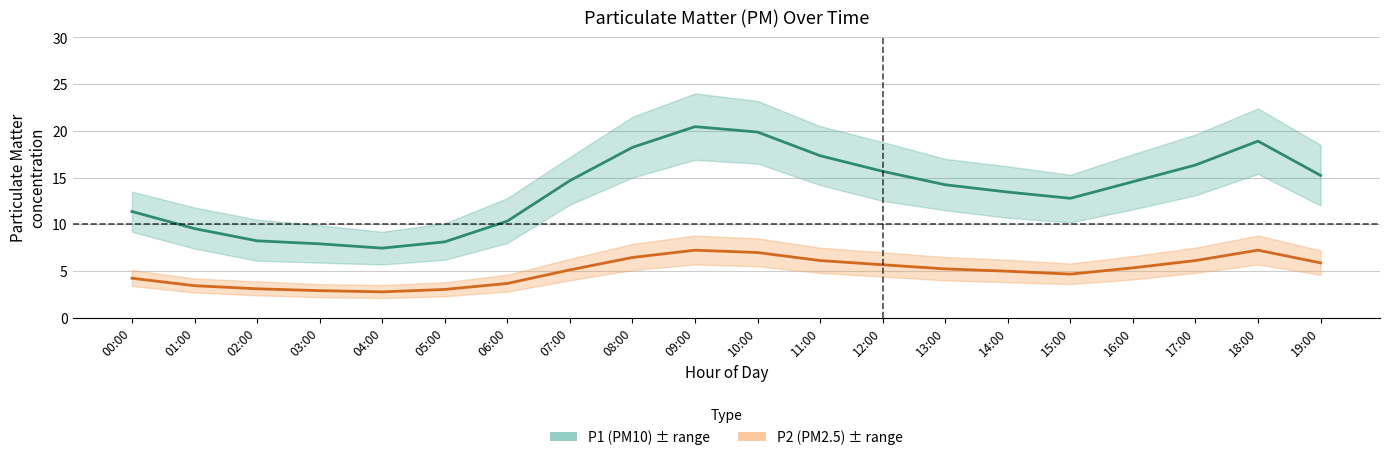

Is it true that P1 equals 20.4 at 09:00?

True